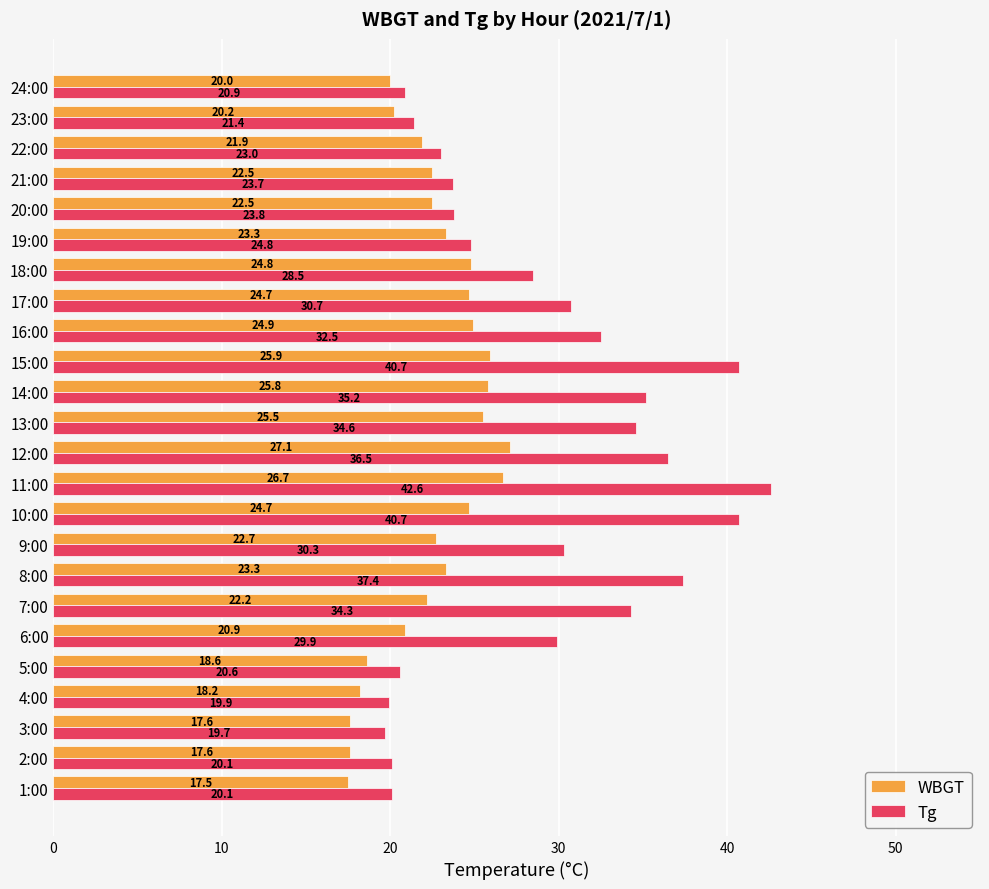

Which series has the largest total across all categories?

Tg